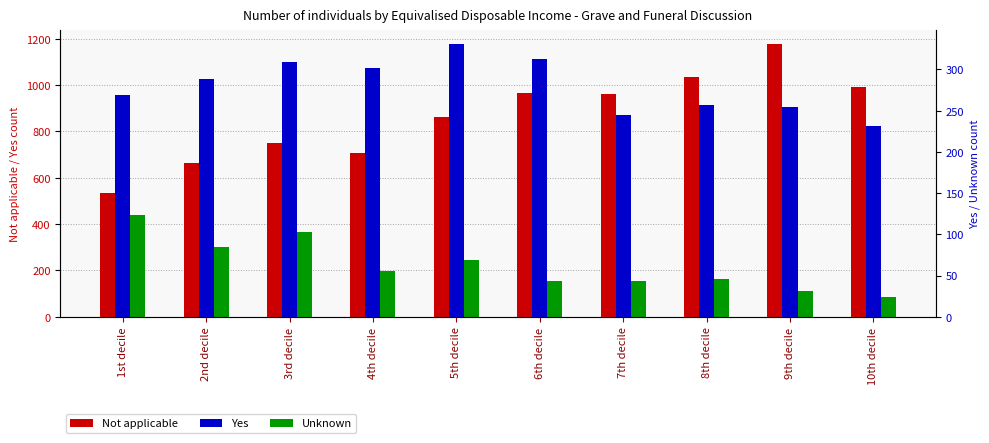

At which label is Not applicable closest to 855?

5th decile